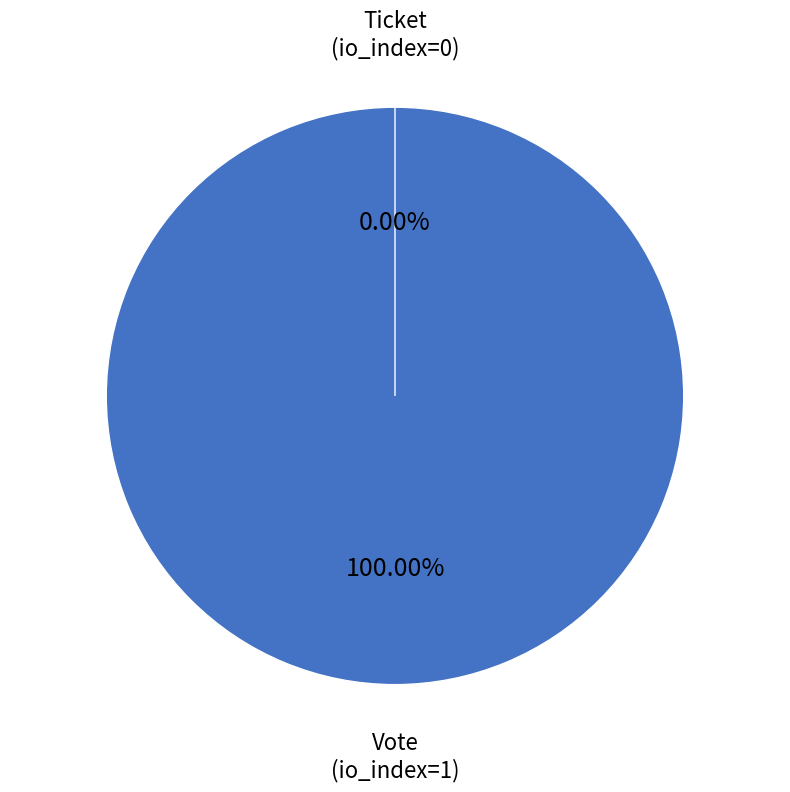

How many segments does this pie chart have?

2